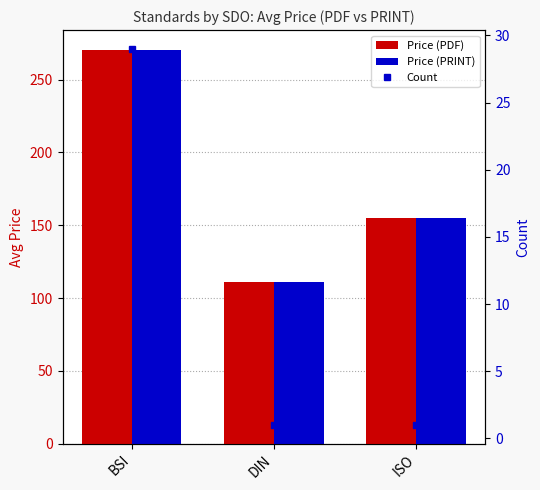

Which category has the lowest value in the Price (PRINT) series?

DIN